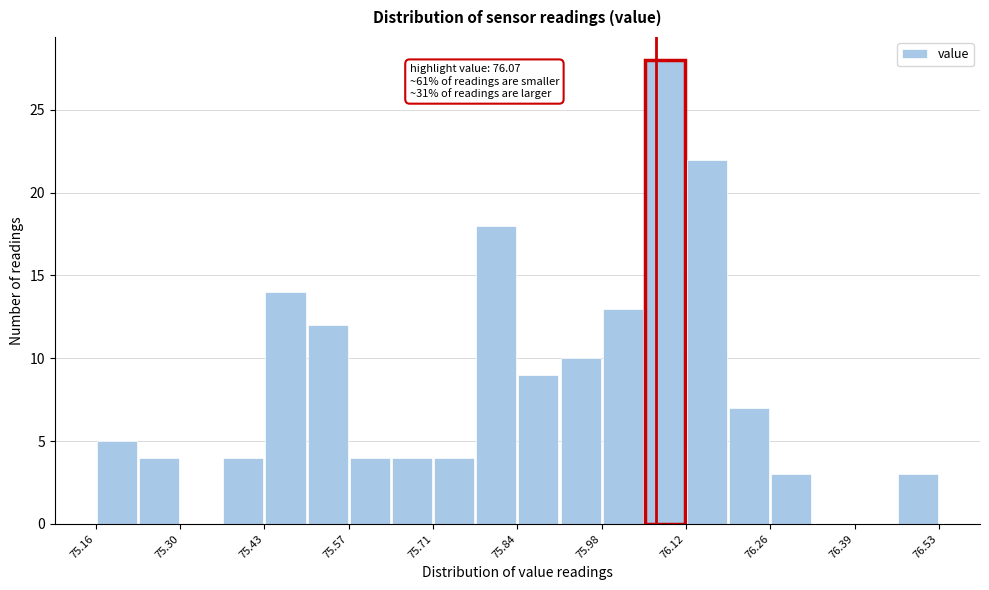

Read against the x-axis, roughly where is the centre of the tallest bar?

76.08